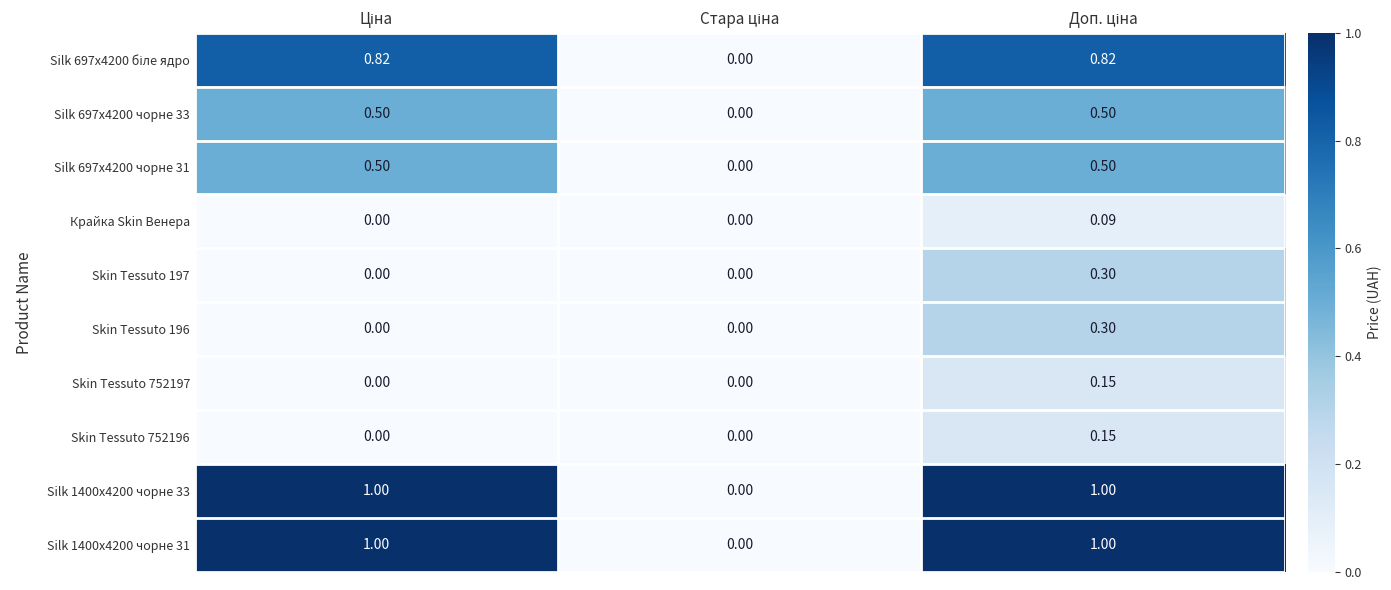

Rank the series by their maximum value, from highest to lowest.

Silk 1400x4200 чорне 33, Silk 1400x4200 чорне 31, Silk 697x4200 біле ядро, Silk 697x4200 чорне 33, Silk 697x4200 чорне 31, Skin Tessuto 197, Skin Tessuto 196, Skin Tessuto 752197, Skin Tessuto 752196, Крайка Skin Венера